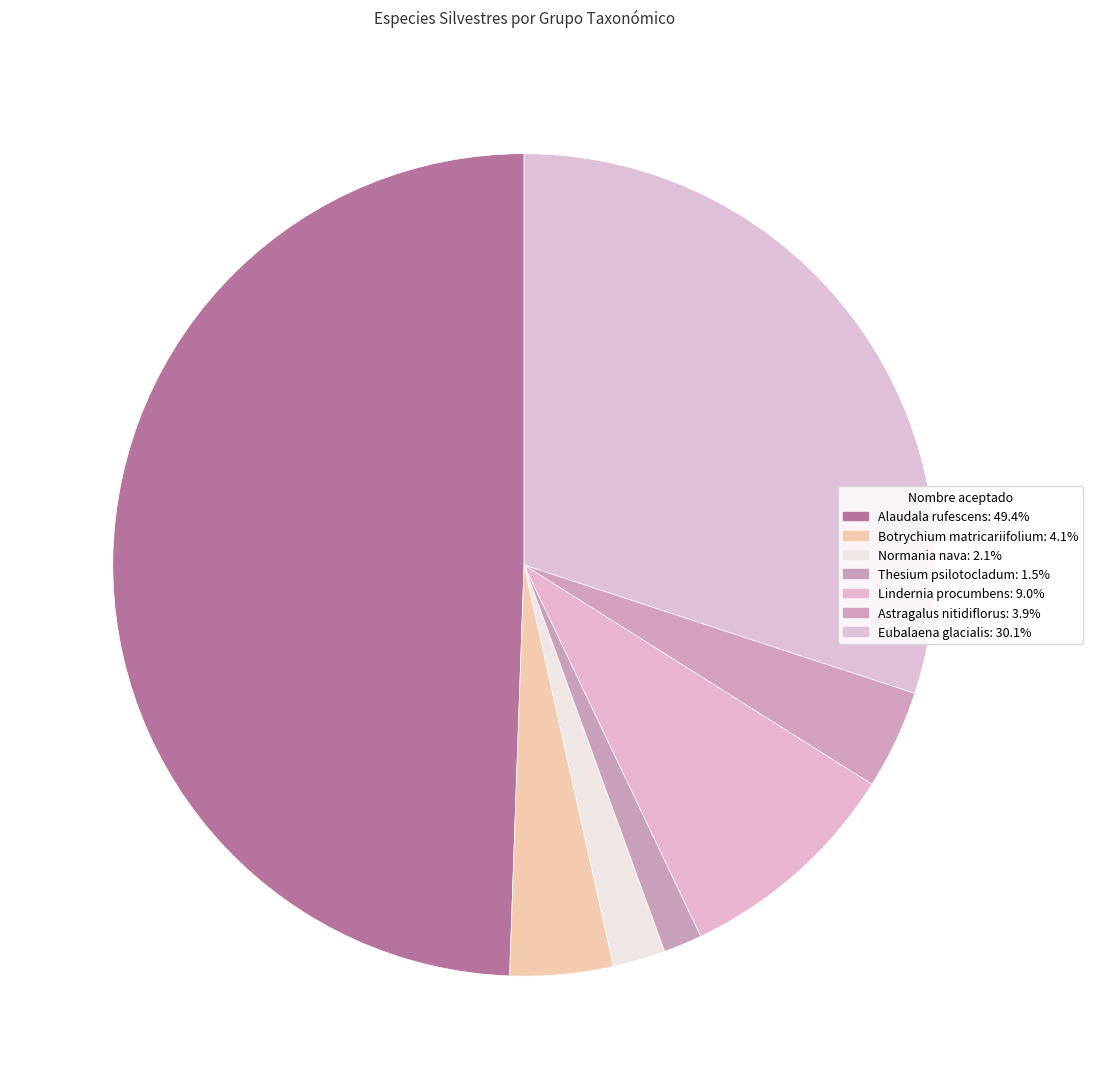

Which slice is the largest?

Alaudala rufescens